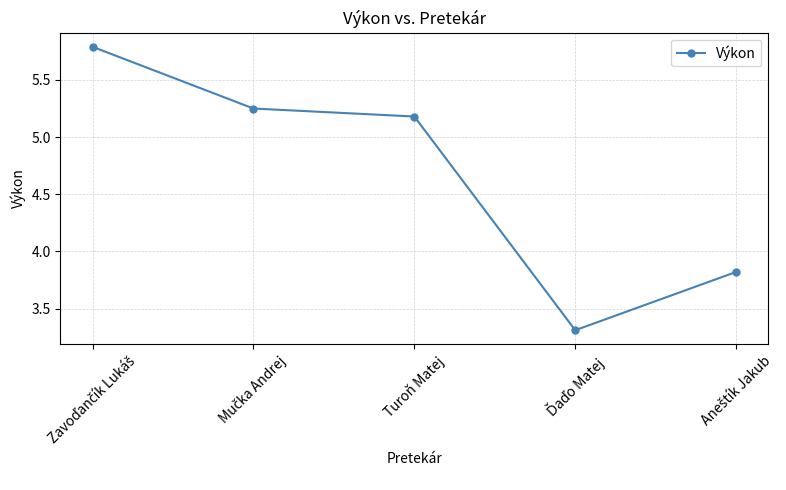

Count the number of categories in the chart.

5